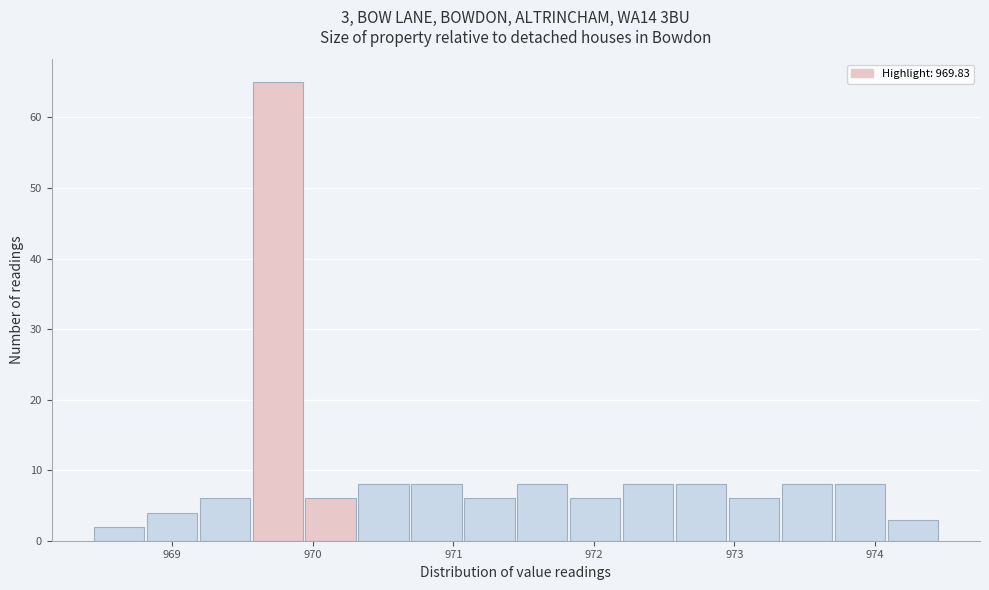

Around what value on the x-axis is the tallest bar? Give the approximate position of its centre, as read against the axis.

969.8